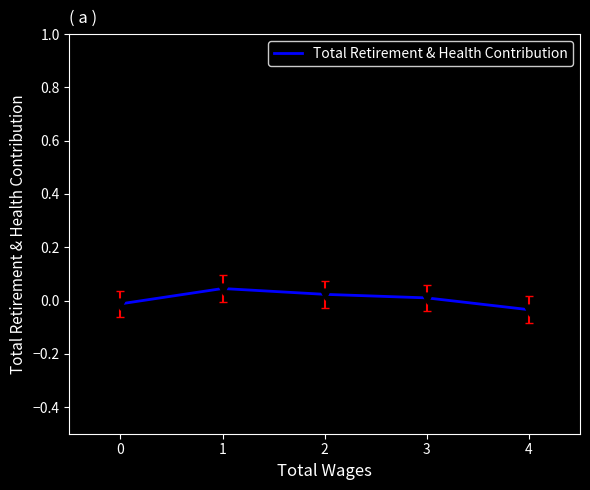

The chart shows a value of -0.1 at 4. True or false?

False